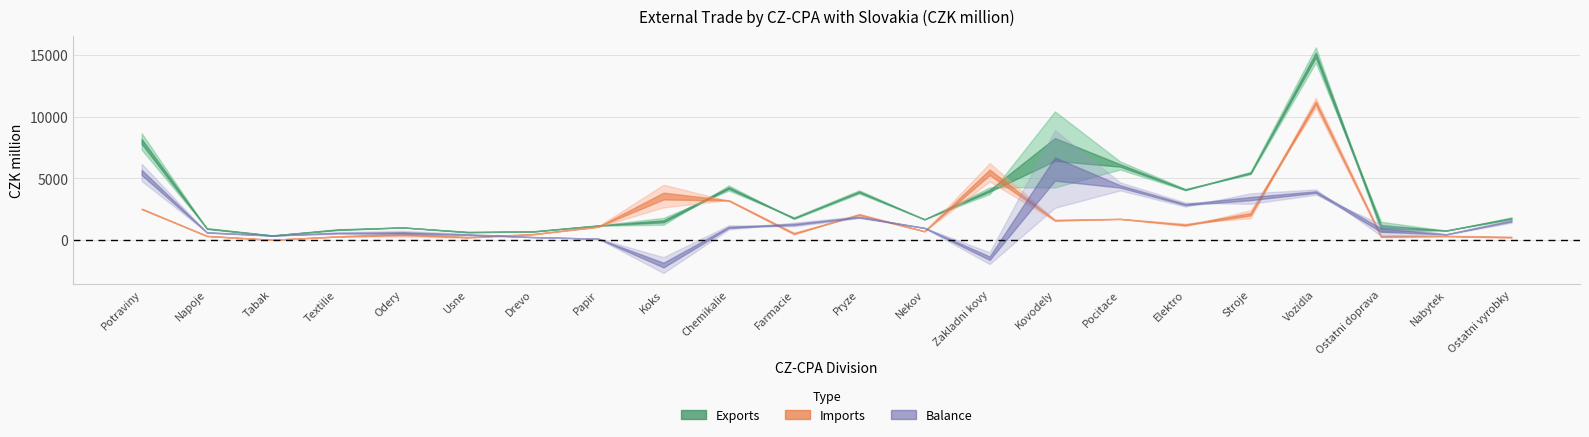

What is the sum of all exports_2016 values?

75245